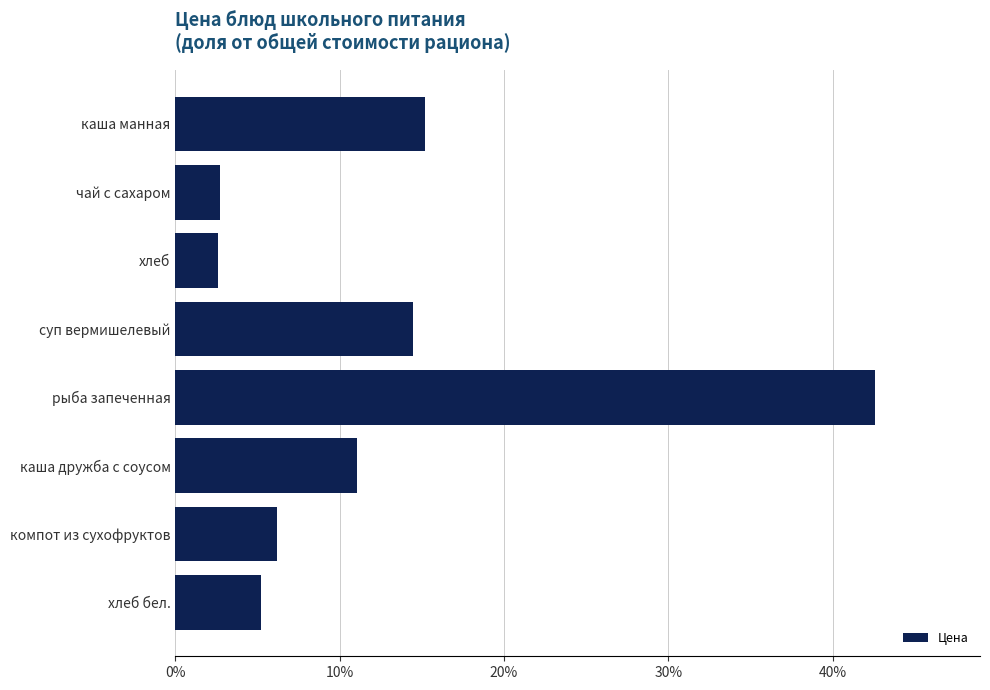

Which label corresponds to the largest value in the chart?

рыба запеченная